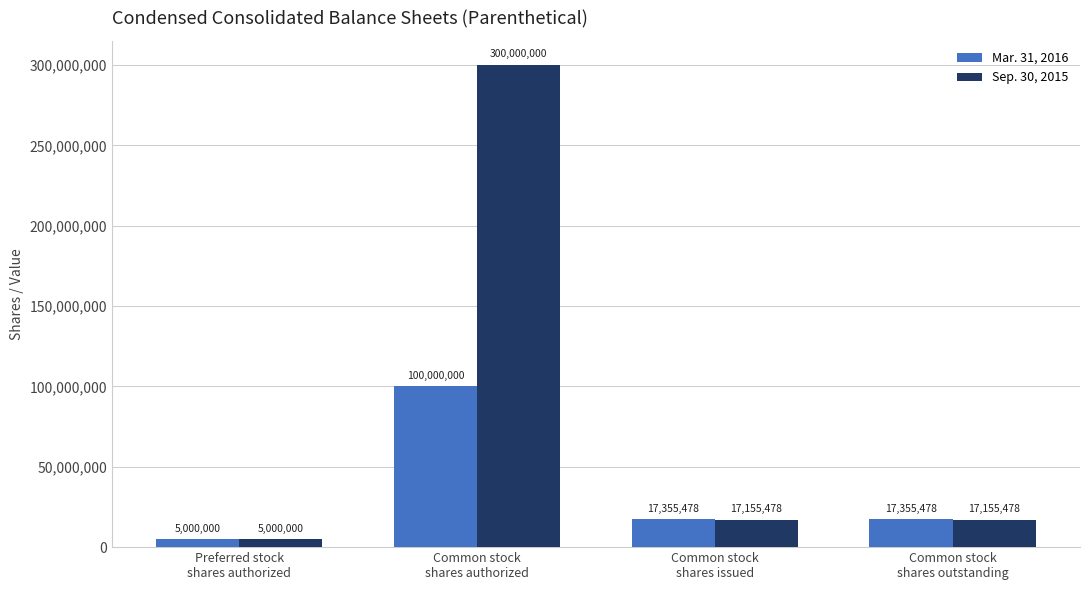

The Mar. 31, 2016 series shows 100000000 at Common stock
shares authorized. True or false?

True